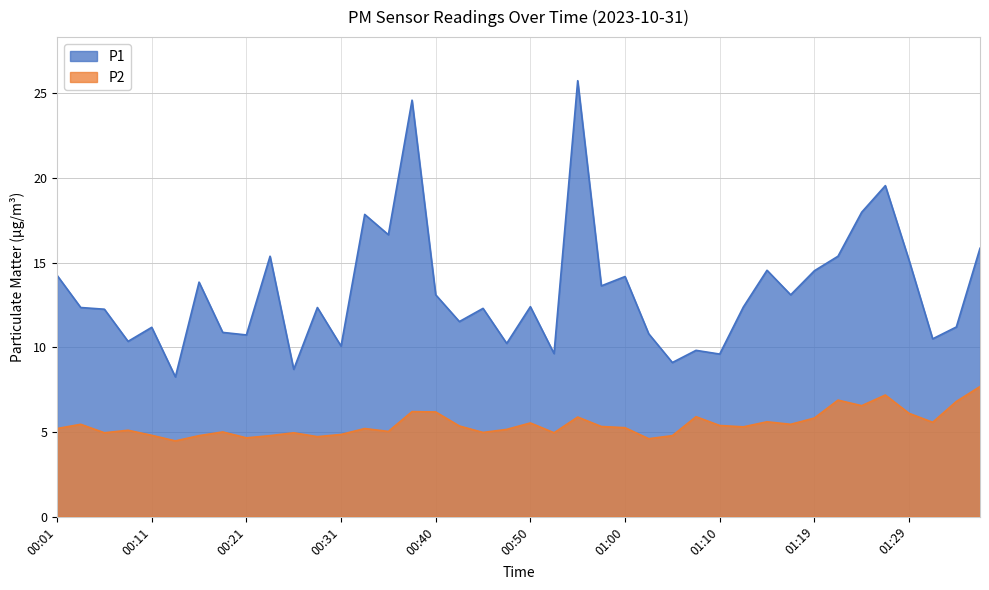

Reading left to right, extract all data points from this chart.

P1: 14.2	12.3	12.2	10.3	11.2	8.2	13.8	10.9	10.7	15.4	8.7	12.3	10.1	17.9	16.6	24.6	13.1	11.5	12.3	10.2	12.4	9.6	25.8	13.6	14.2	10.8	9.1	9.8	9.6	12.4	14.6	13.1	14.5	15.4	18.0	19.6	15.2	10.5	11.2	15.8
P2: 5.2	5.5	5.0	5.1	4.8	4.5	4.8	5.0	4.7	4.8	5.0	4.7	4.8	5.2	5.0	6.2	6.2	5.3	5.0	5.2	5.5	5.0	5.9	5.3	5.2	4.6	4.8	5.9	5.4	5.3	5.6	5.5	5.8	6.9	6.5	7.2	6.1	5.6	6.8	7.7